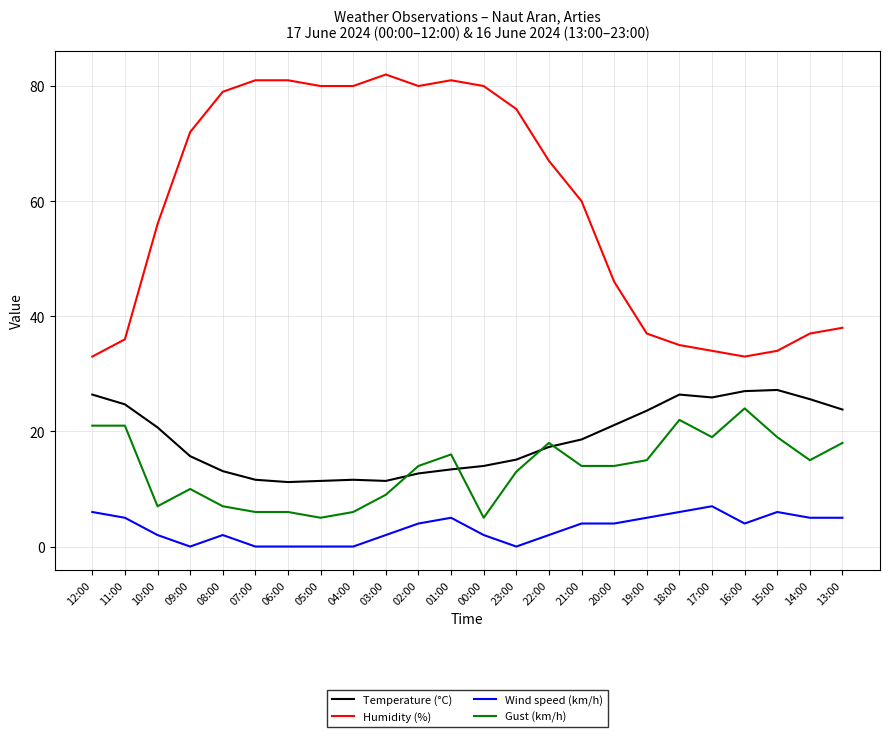

What value does the Humidity (%) series have at 14:00?

37.0